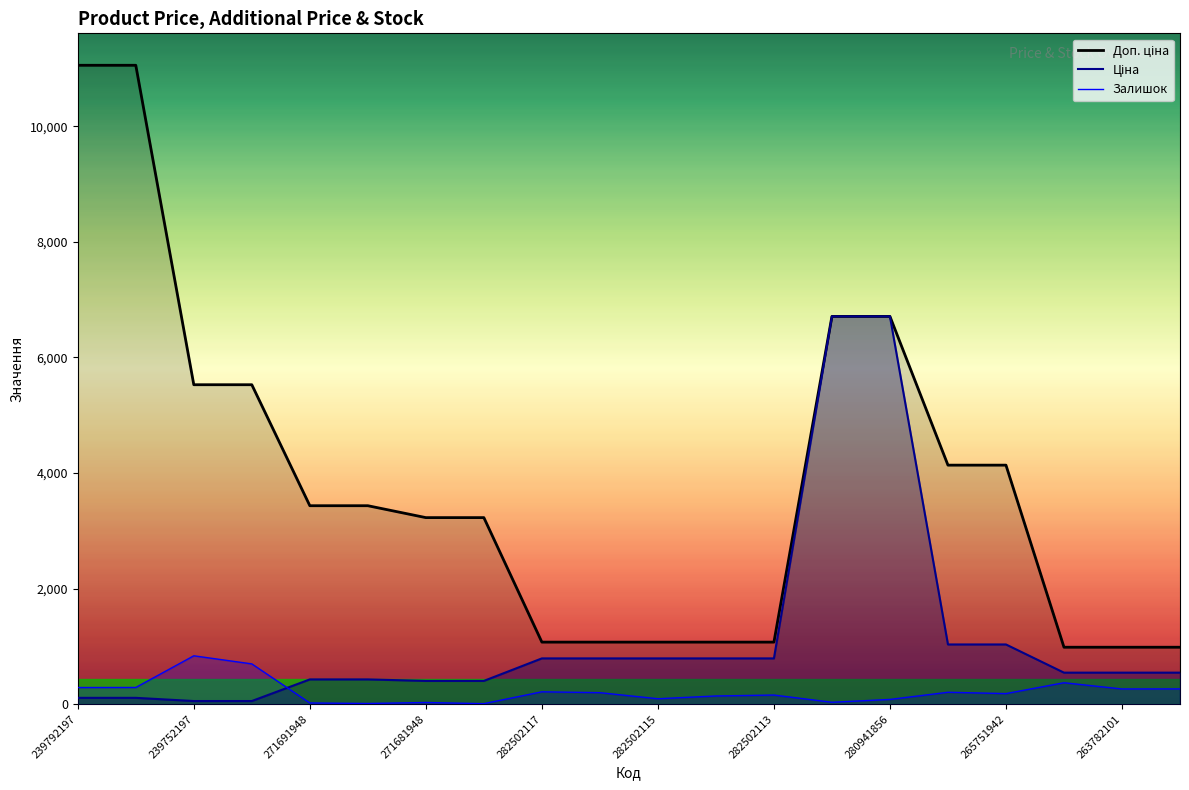

How many data points does each series have?

20